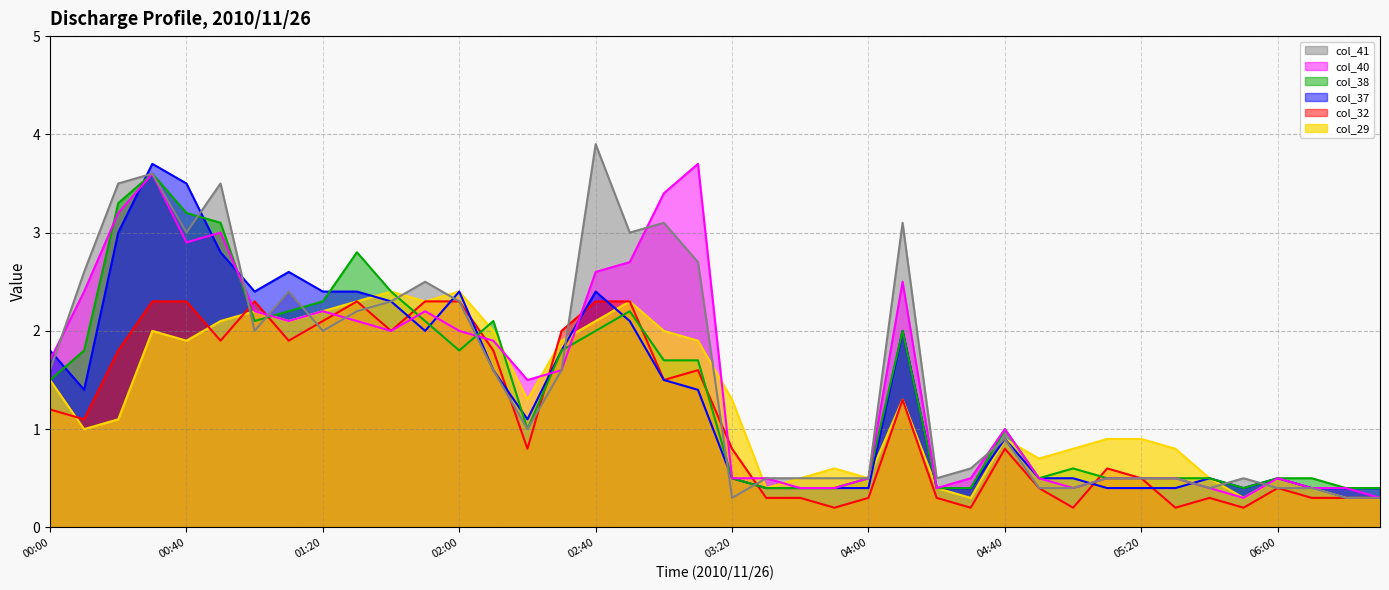

After their last crossing, which series has the higher values: col_37 or col_41?

col_37